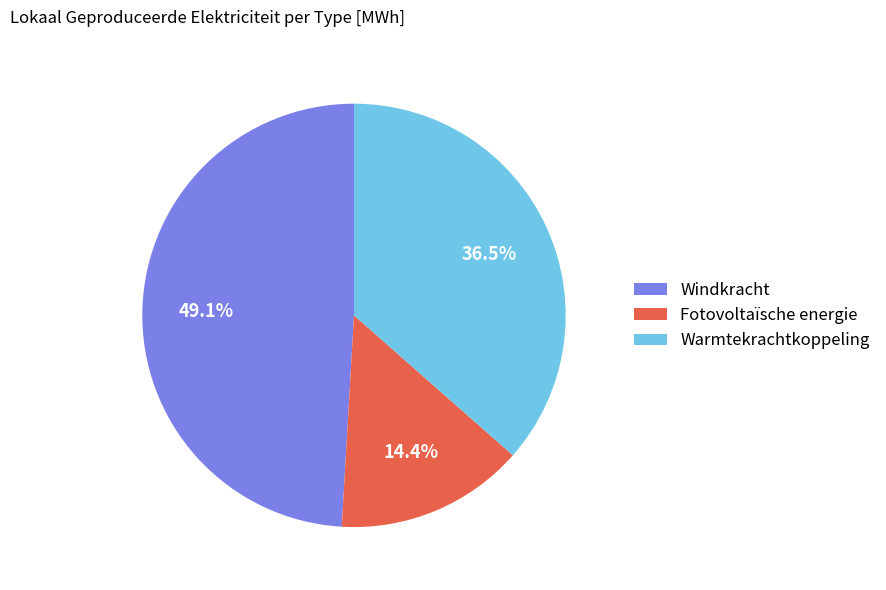

Is there any slice that represents more than half of the pie?

No